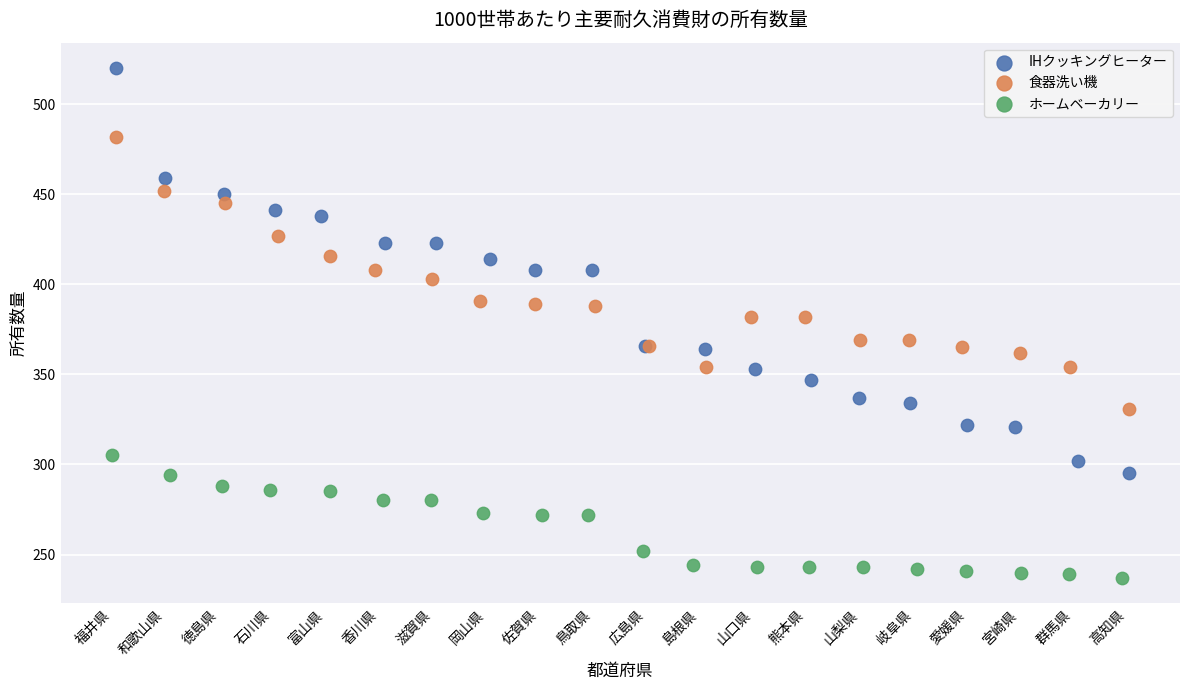

Which series contains the highest Y value?

IHクッキングヒーター